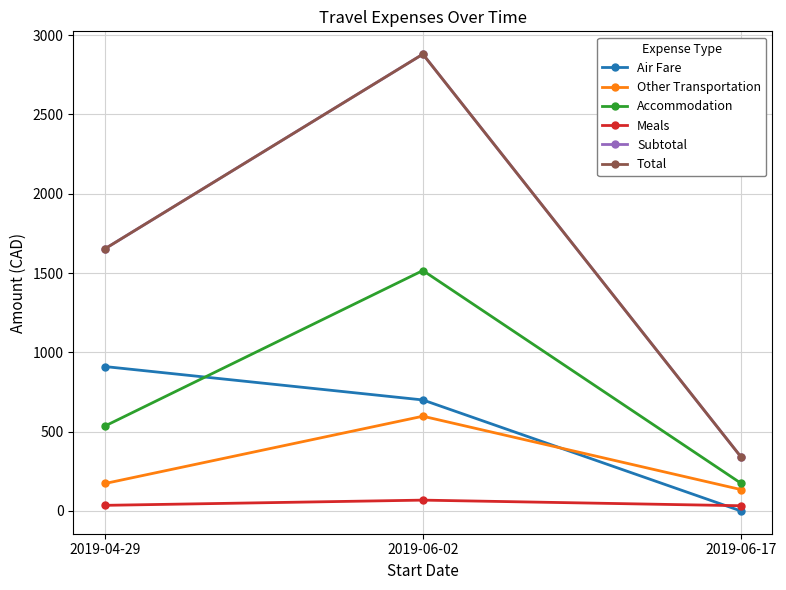

Is this an area chart (filled region under the line)?

No